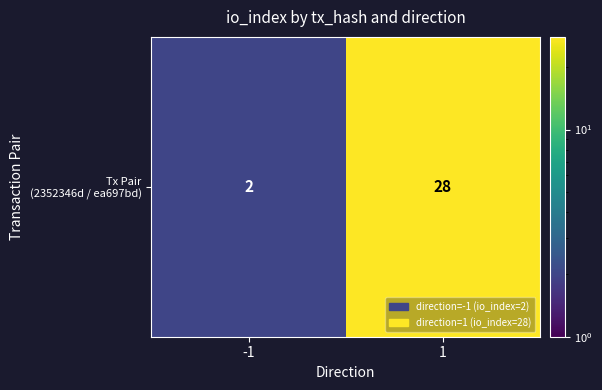

What is the average value?

15